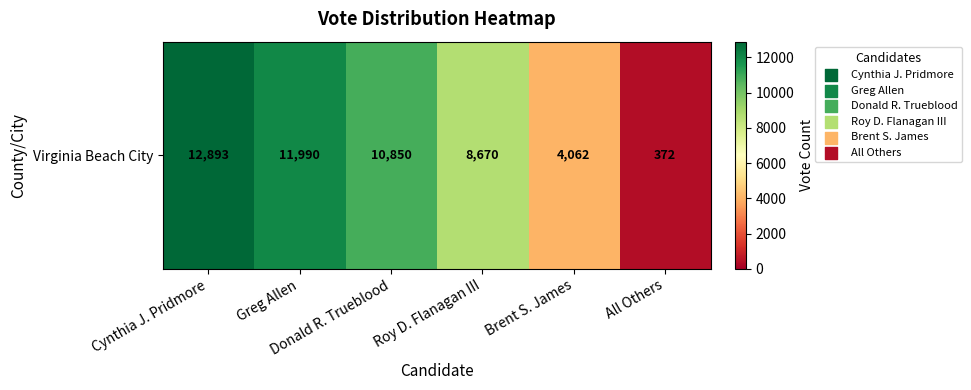

How many data points are less than 10850?

3